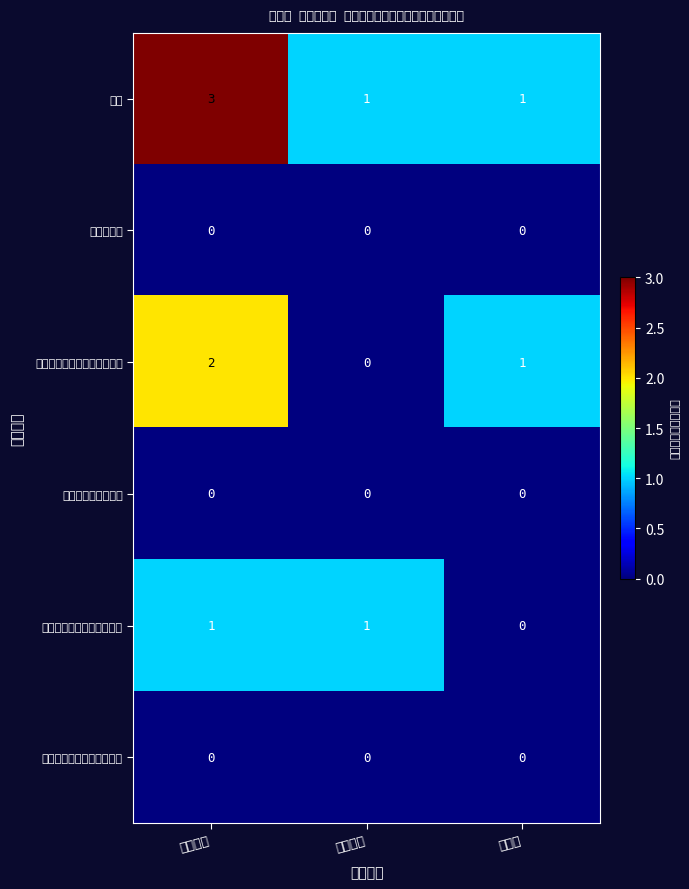

Reading left to right, transcribe all the data shown in this chart.

総数: 検挙件数=3	検挙人員=1	物件数=1
密輸入関係: 検挙件数=0	検挙人員=0	物件数=0
発射の禁止及び不法所持関係: 検挙件数=2	検挙人員=0	物件数=1
譲渡・譲受違反関係: 検挙件数=0	検挙人員=0	物件数=0
携帯・運搬の制限違反関係: 検挙件数=1	検挙人員=1	物件数=0
届出その他の義務違反関係: 検挙件数=0	検挙人員=0	物件数=0